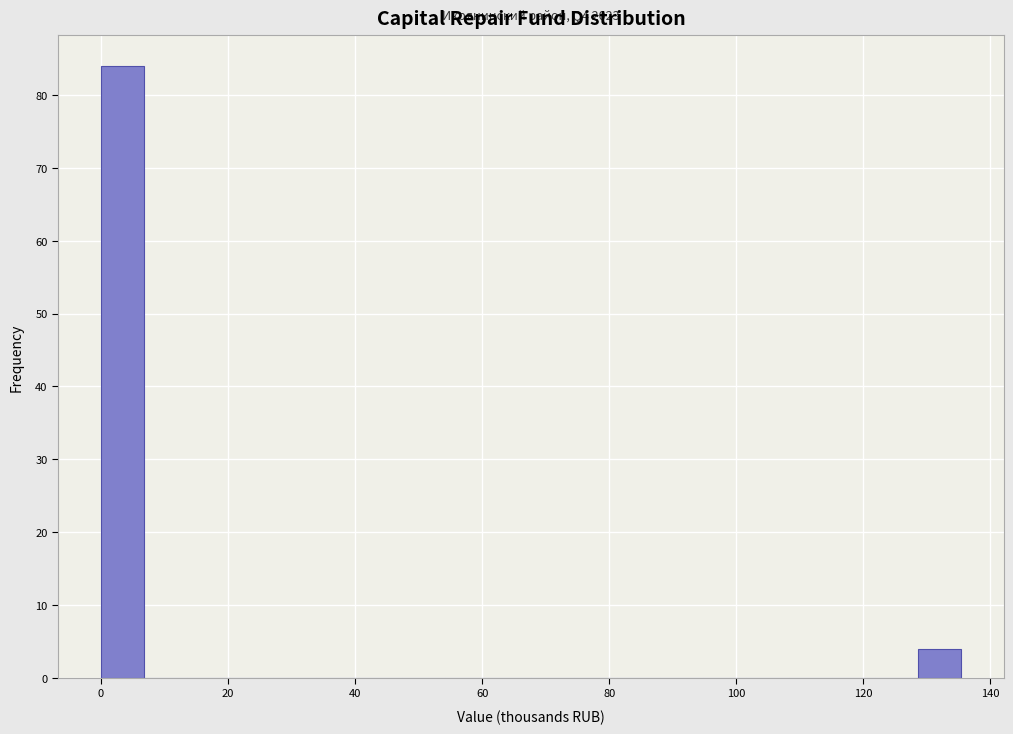

Read against the x-axis, roughly where is the centre of the tallest bar?

4